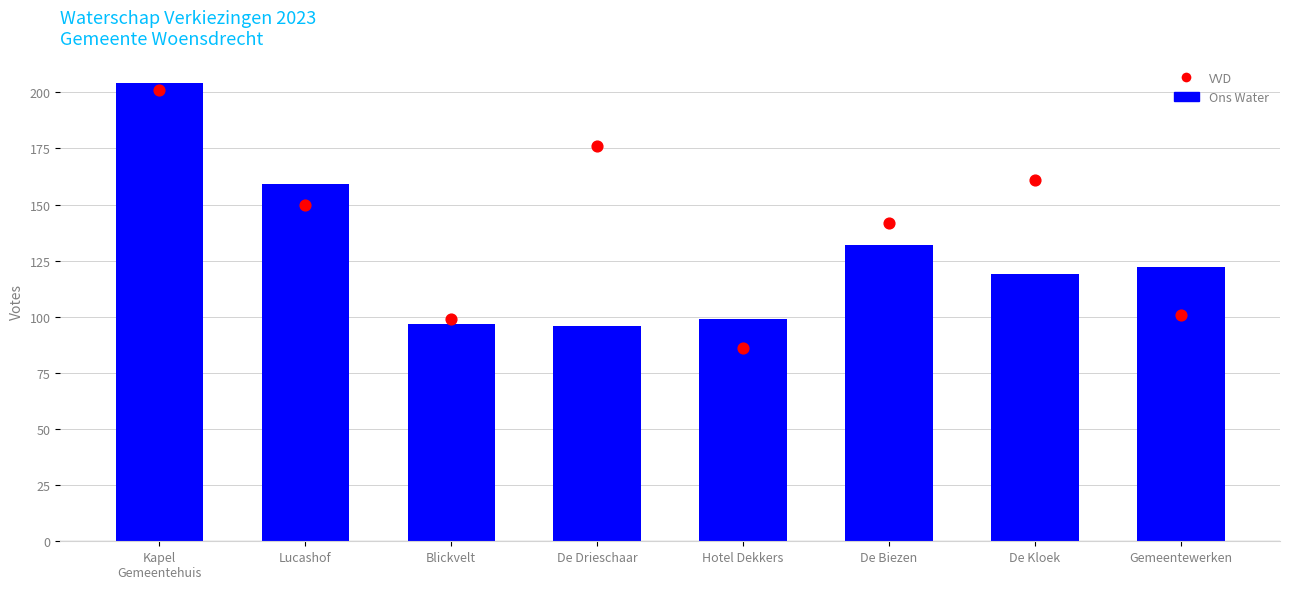

Which series contains the lowest Y value?

VVD